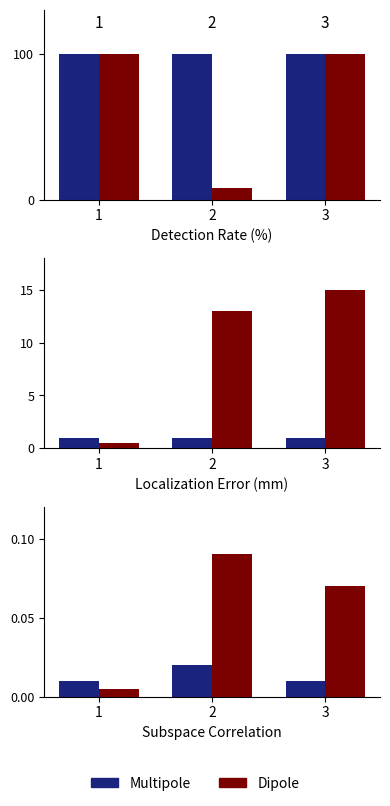

Which category has the highest value in the Dipole series?

2